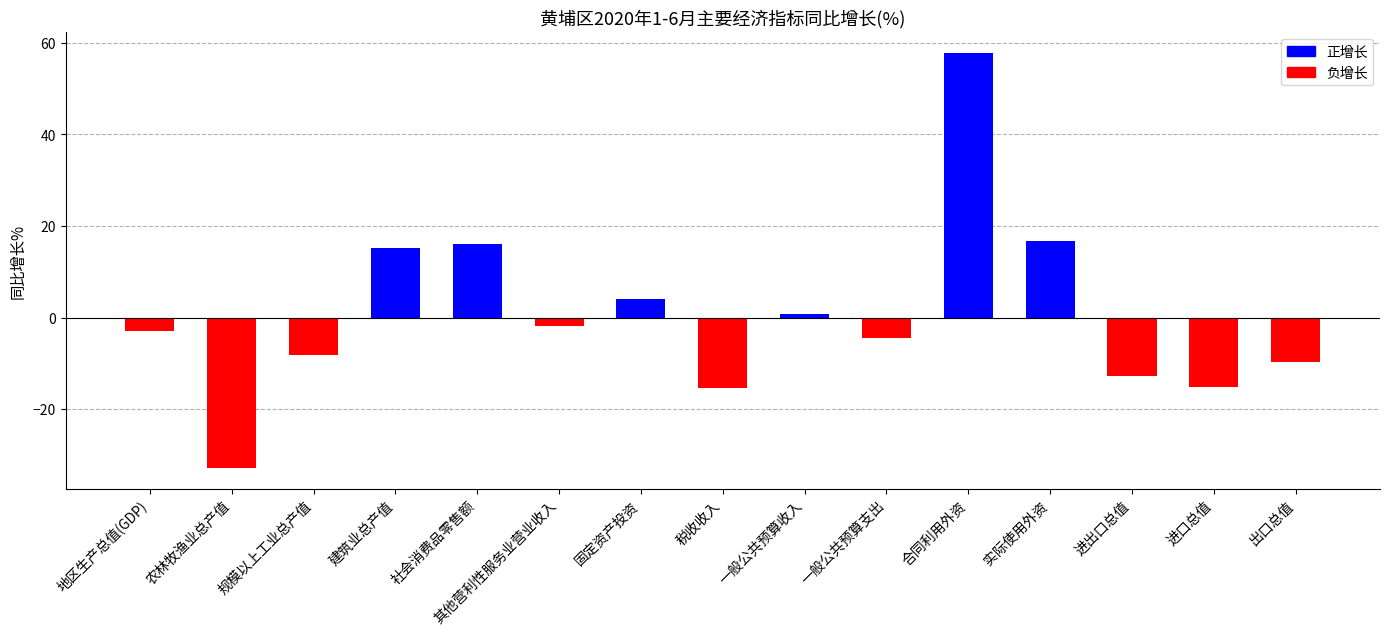

At which label is the value closest to 12?

建筑业总产值